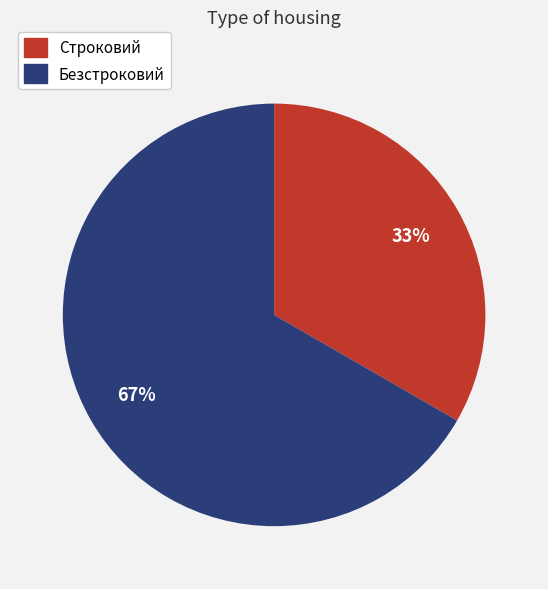

How many slices are in this pie chart?

2